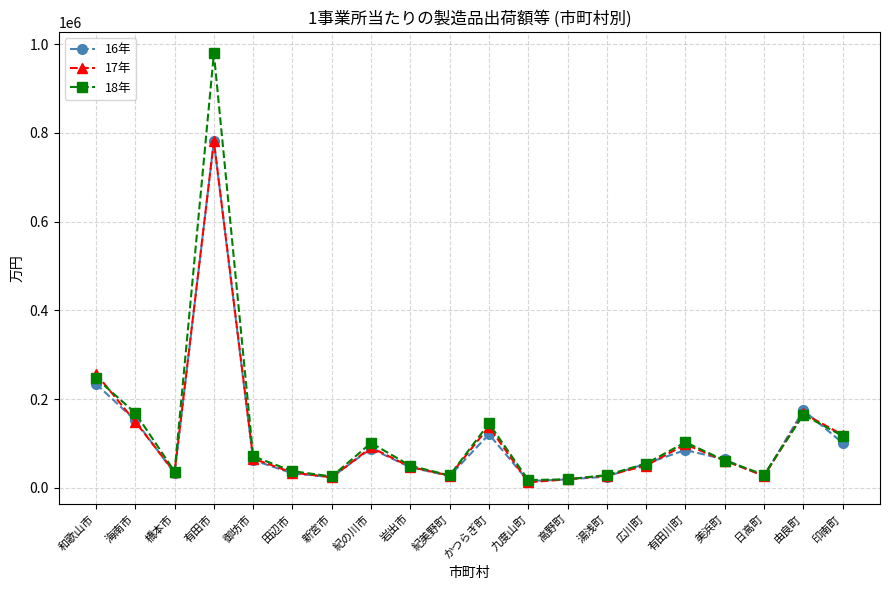

Where do 17年 and 16年 first cross each other?

和歌山市 and 海南市